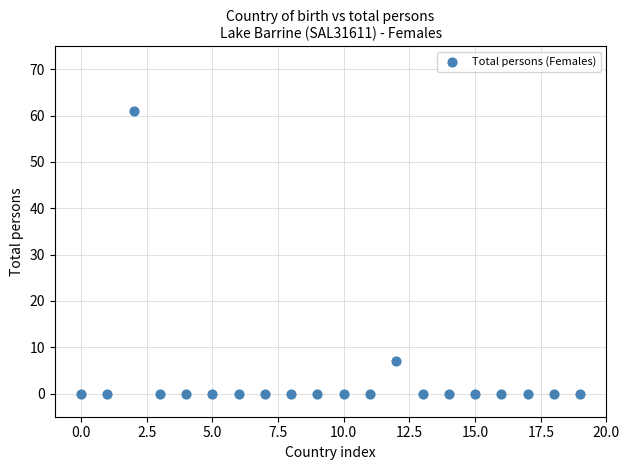

What Y value in the scatter plot is closest to 30?

7